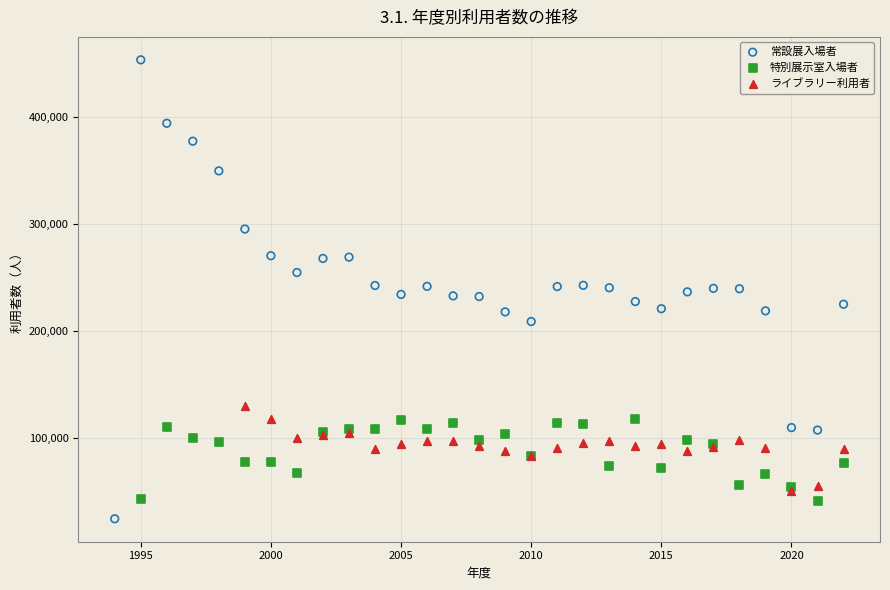

Which series has the largest Y range (max minus min)?

常設展入場者